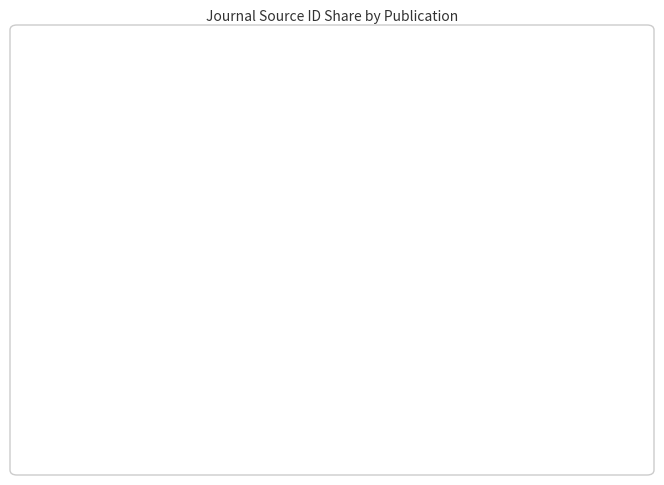

What percentage is the Recta slice, to the nearest percent?

52%